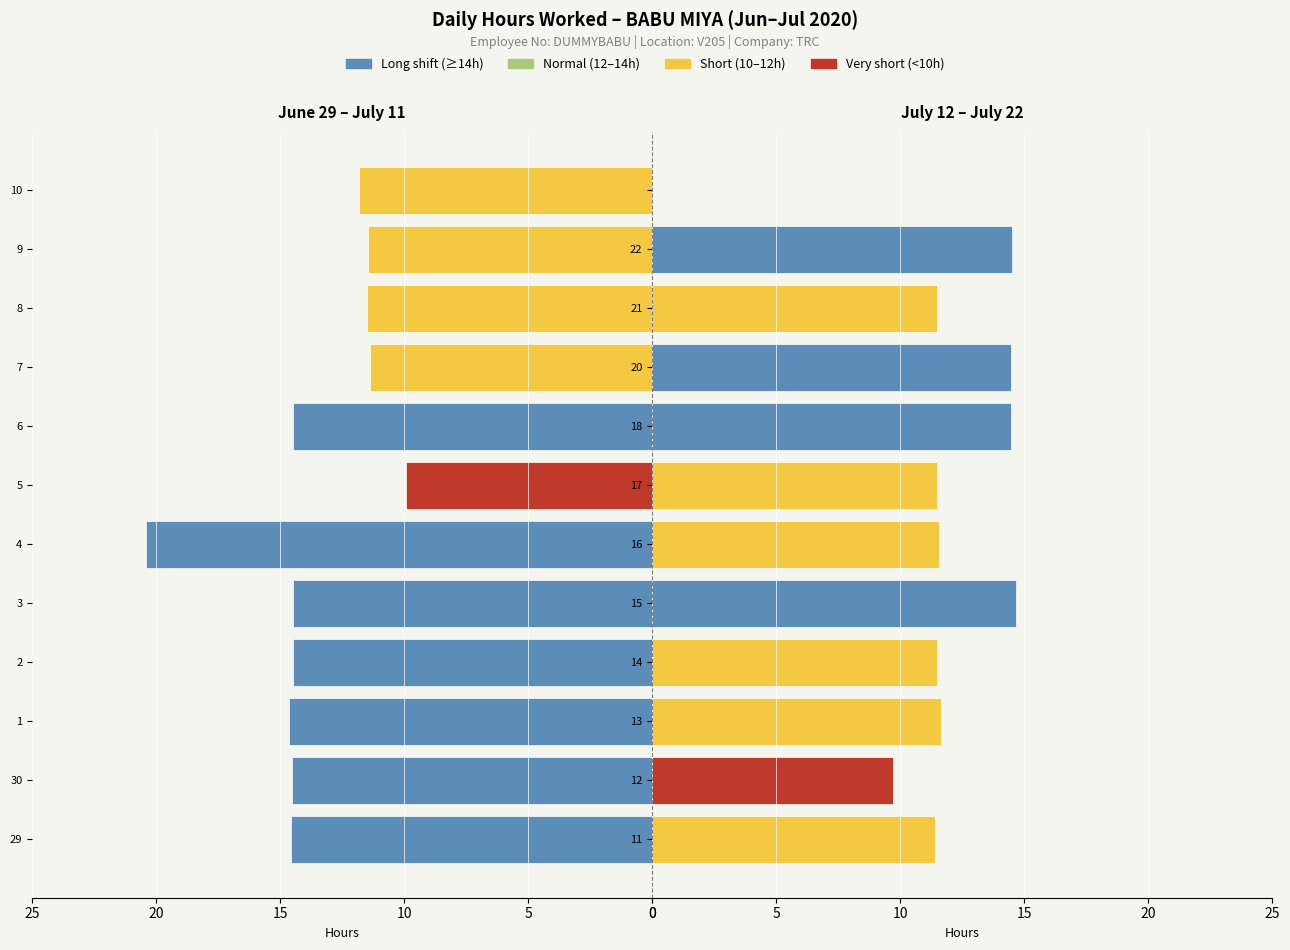

What is the ratio of the value at 21 to the value at 13?

1.0